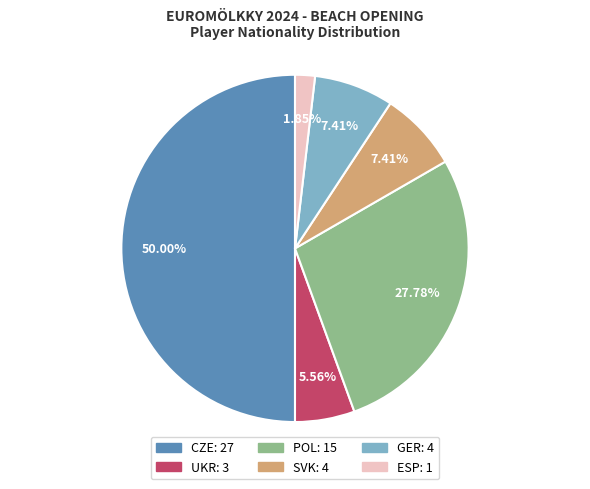

What is the total percentage of CZE and SVK?

57.4%